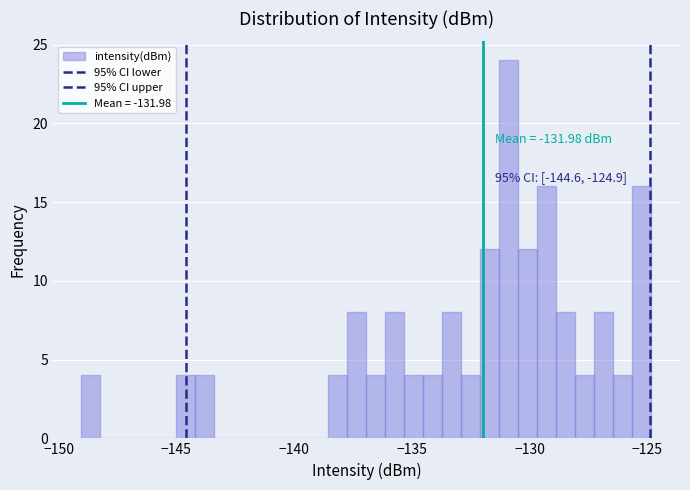

Around what value on the x-axis is the tallest bar? Give the approximate position of its centre, as read against the axis.

-131.0